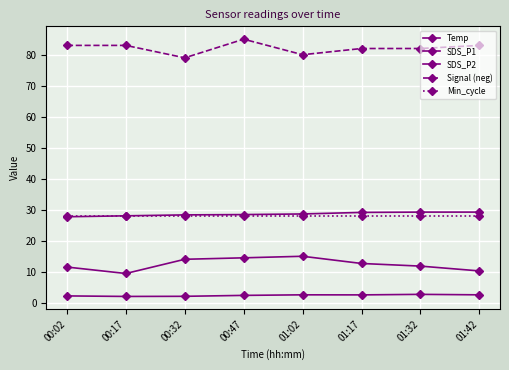

How many lines are shown in the chart?

5